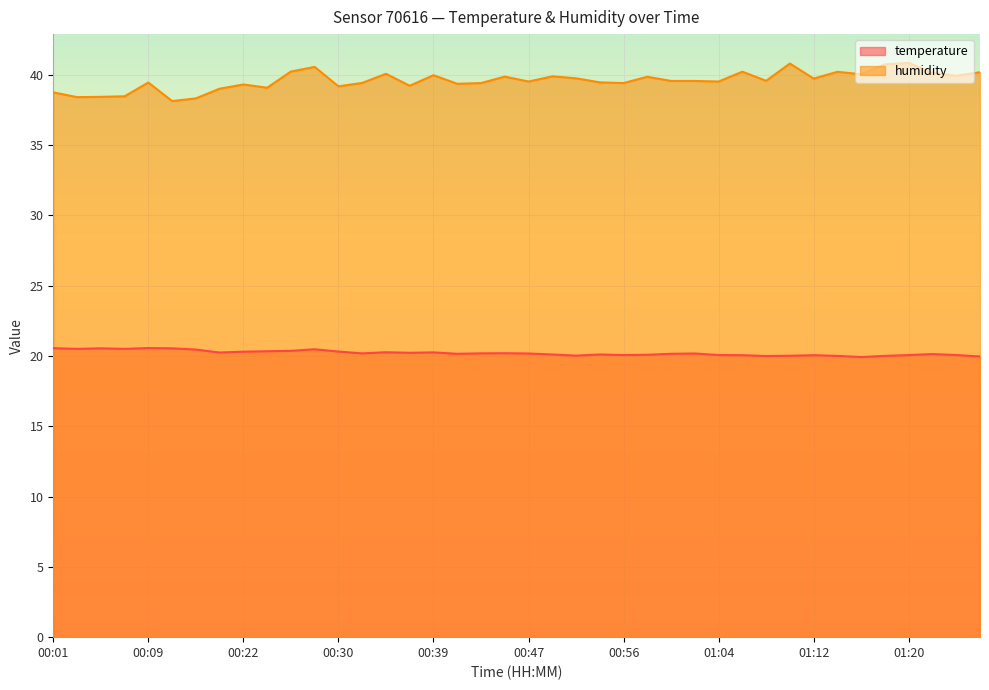

Reading right to left, what are all the values shown in this chart?

temperature: 20.0	20.1	20.1	20.1	20.0	19.9	20.0	20.1	20.0	20.0	20.1	20.1	20.2	20.2	20.1	20.1	20.1	20.0	20.1	20.2	20.2	20.2	20.2	20.3	20.2	20.3	20.2	20.3	20.5	20.4	20.3	20.3	20.2	20.5	20.6	20.6	20.5	20.6	20.5	20.6
humidity: 40.2	39.9	40.1	40.9	40.8	40.0	40.2	39.7	40.8	39.6	40.2	39.5	39.6	39.6	39.9	39.4	39.5	39.8	39.9	39.5	39.9	39.4	39.4	40.0	39.2	40.1	39.4	39.2	40.6	40.2	39.1	39.3	39.0	38.3	38.1	39.5	38.5	38.4	38.4	38.8